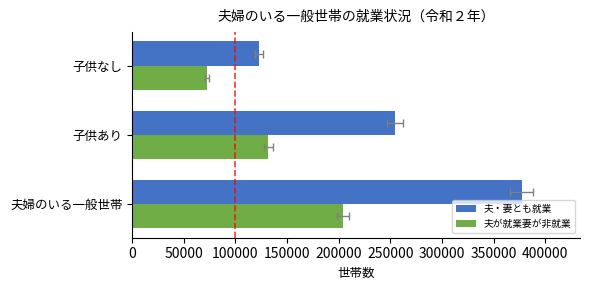

Is it true that 夫・妻とも就業 equals 36639 at 子供なし?

False